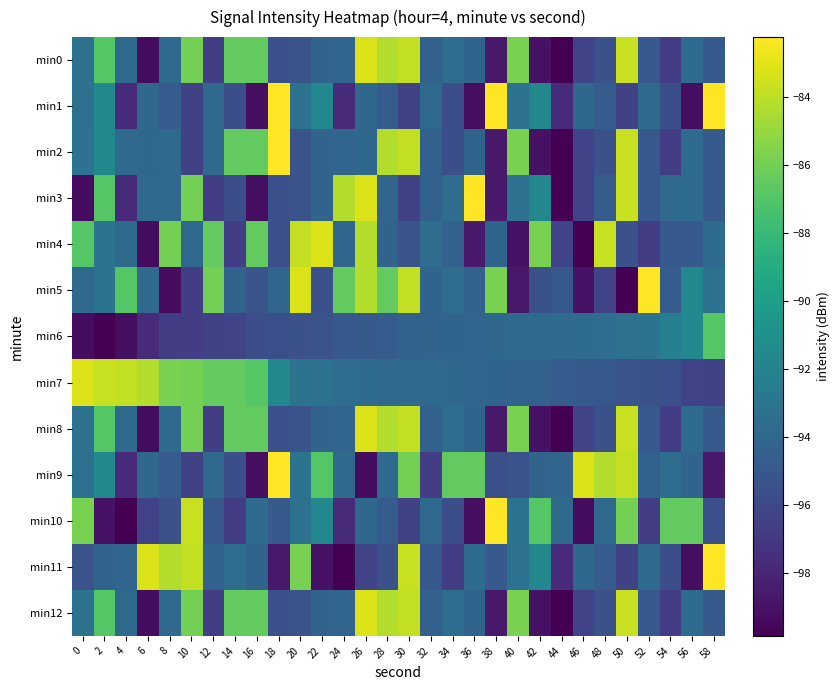

What is the spread (max minus min) of values at 42?

13.2